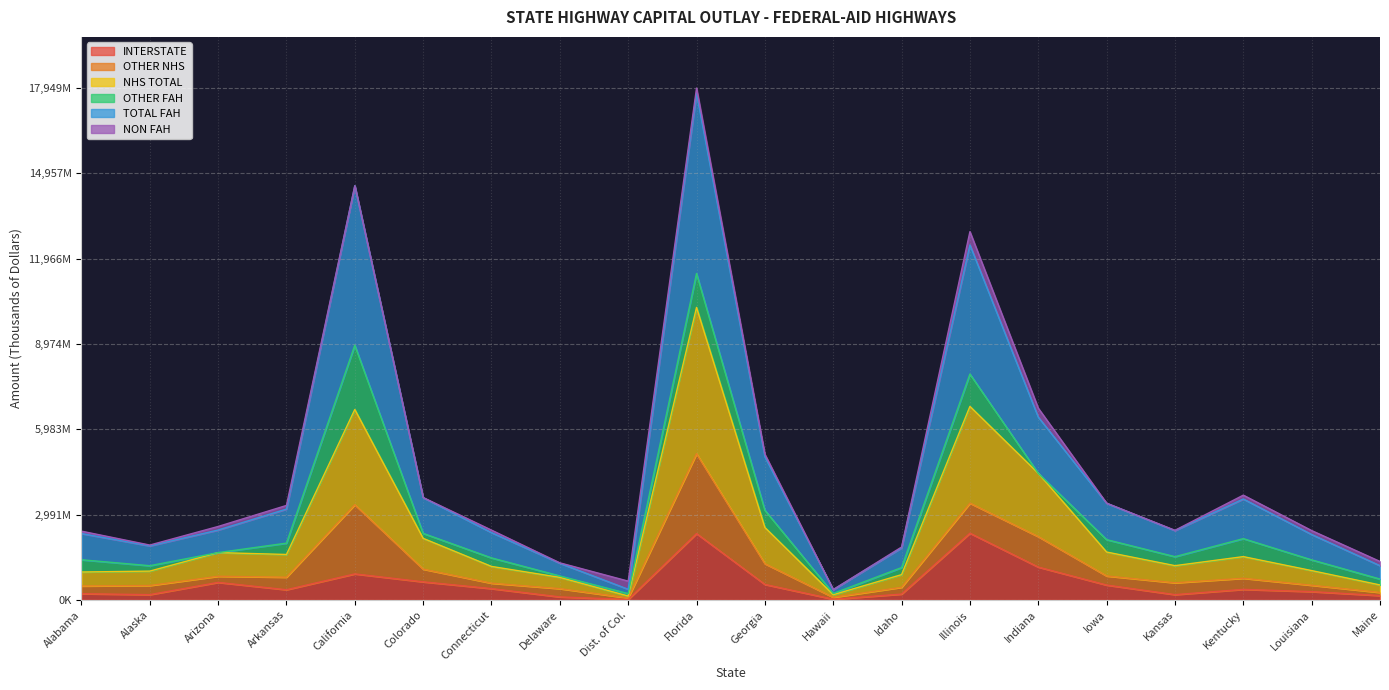

What is the spread (max minus min) of values at Arkansas?

2828070